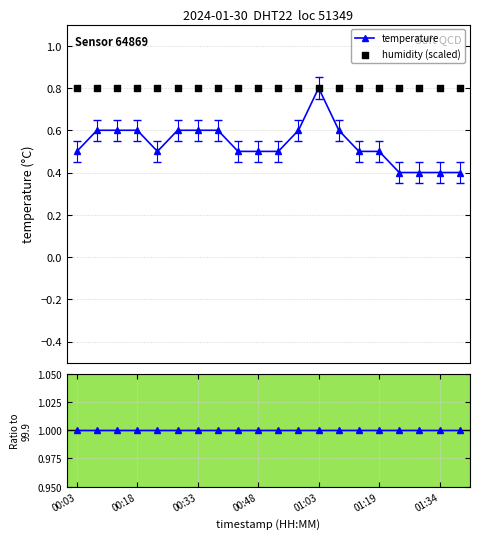

At how many categories does at least one series exceed 0?

20